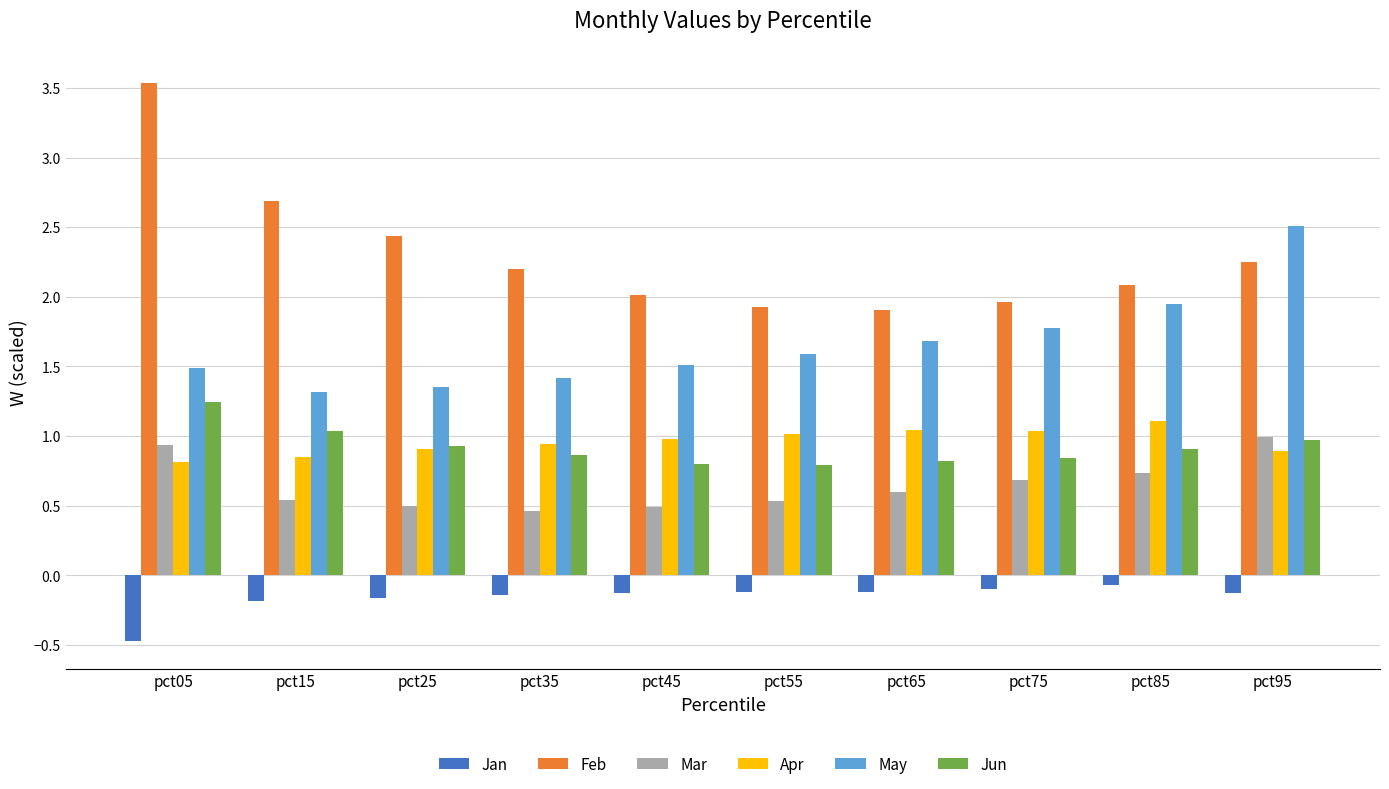

What value does the May series have at pct55?

1.6